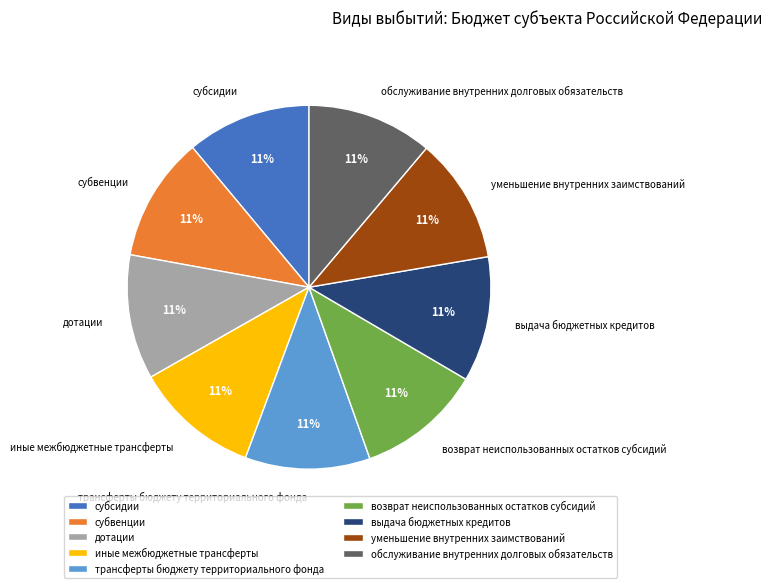

Is it true that возврат неиспользованных остатков субсидий is 11% of the pie?

True